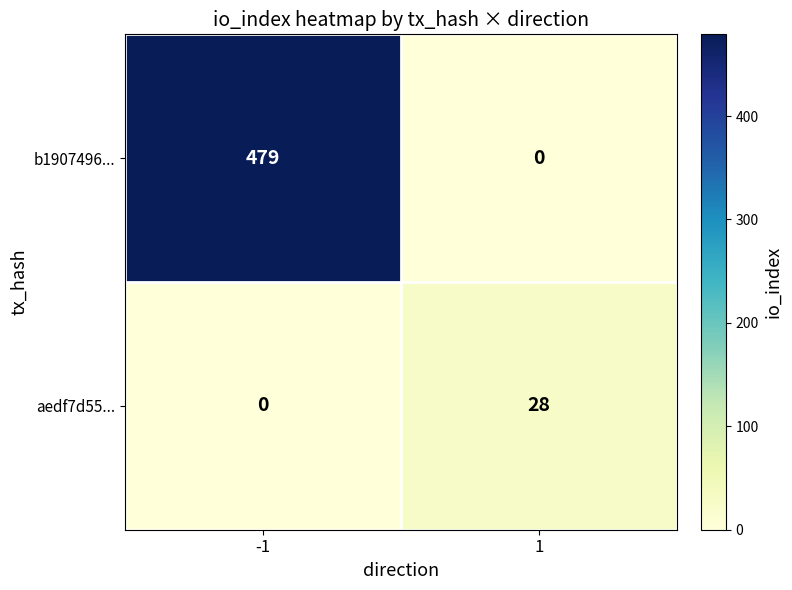

What is the difference between the highest and lowest values at -1?

479